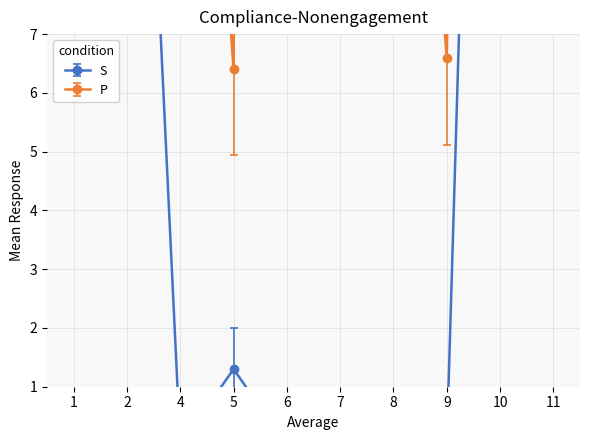

At which label does S first exceed 1?

1